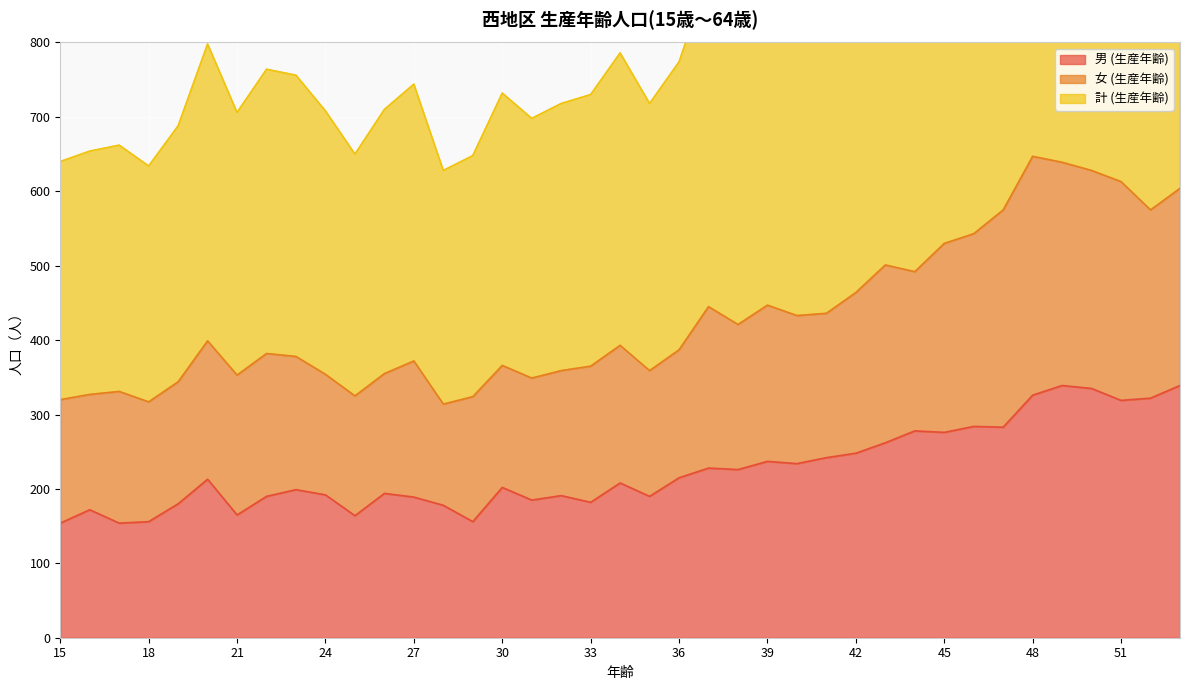

Which category has the lowest value across all series?

15